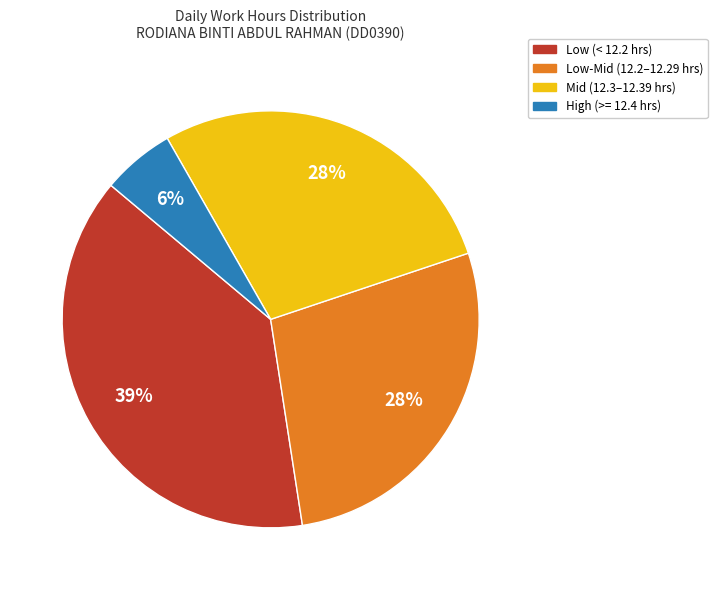

To the nearest percent, what is the difference between the largest and smallest slice percentages?

33%